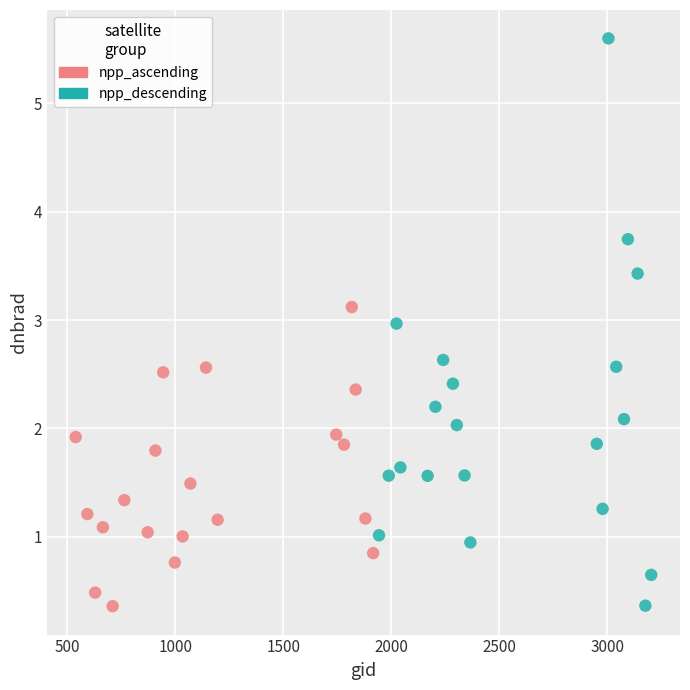

Which series has the largest Y range (max minus min)?

npp_descending